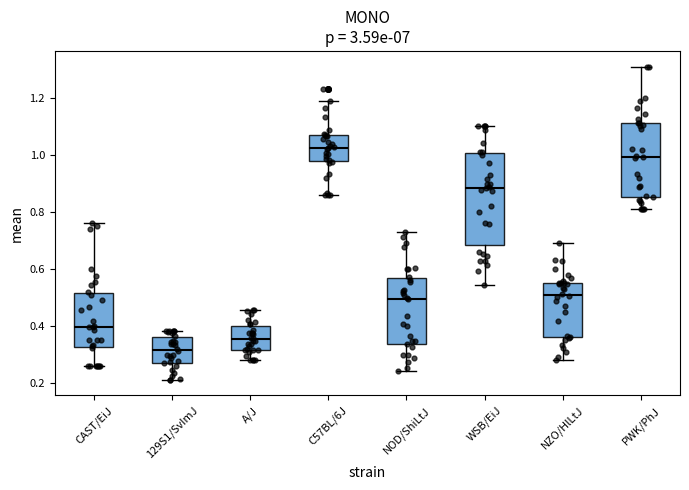

Comparing the boxes themselves (not the whiskers), which one is the tallest?

WSB/EiJ